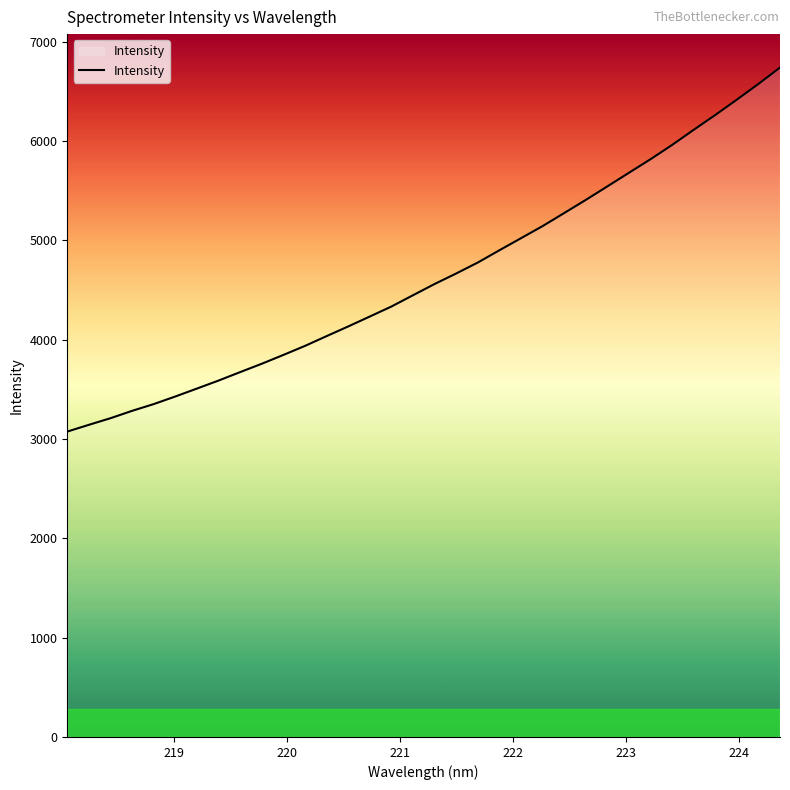

What is the minimum value shown in the chart?

3074.2